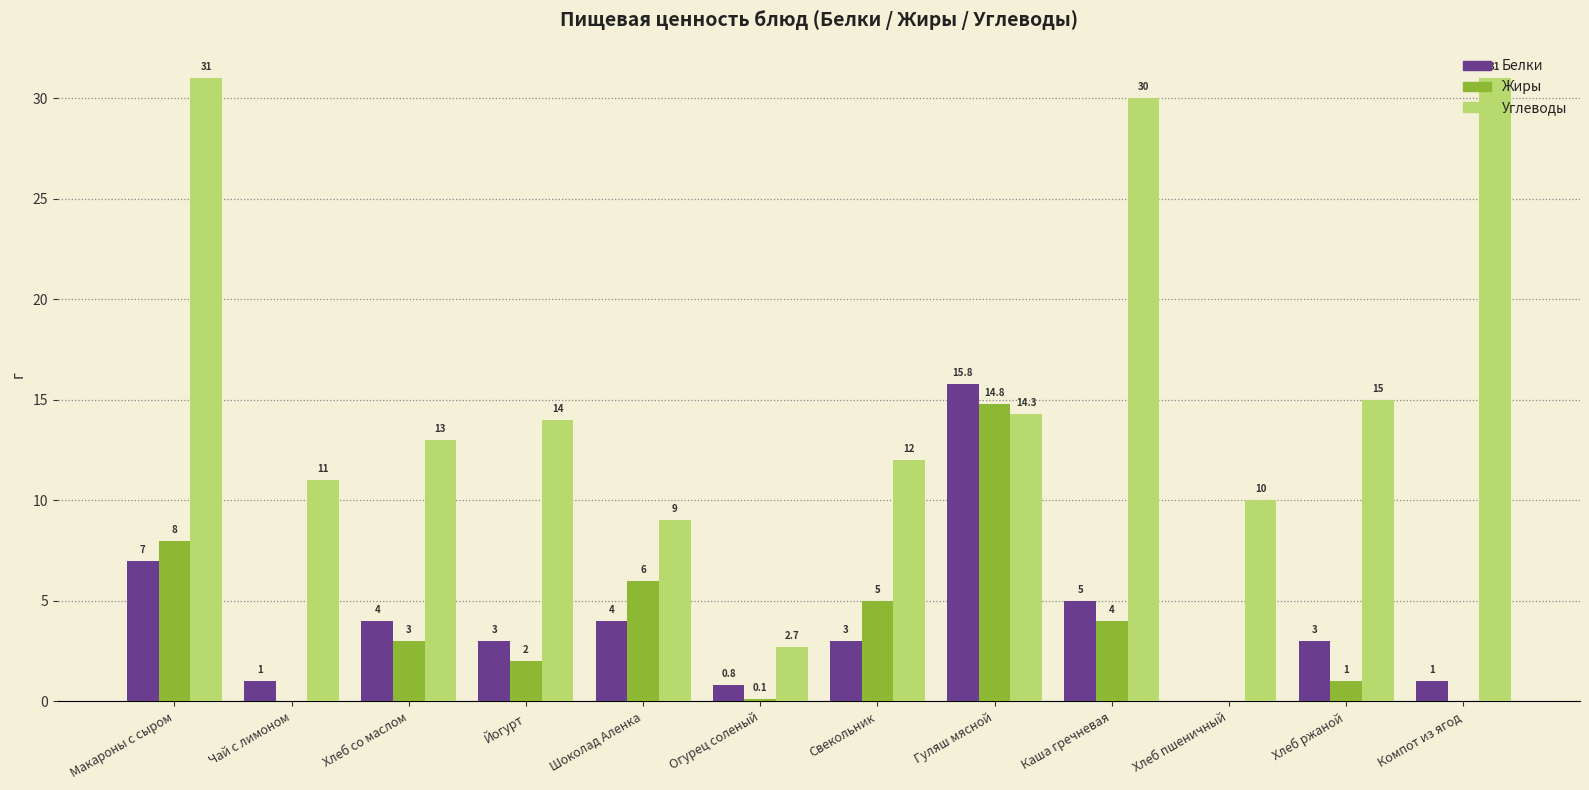

The value of Жиры at Гуляш мясной is 24.3. True or false?

False